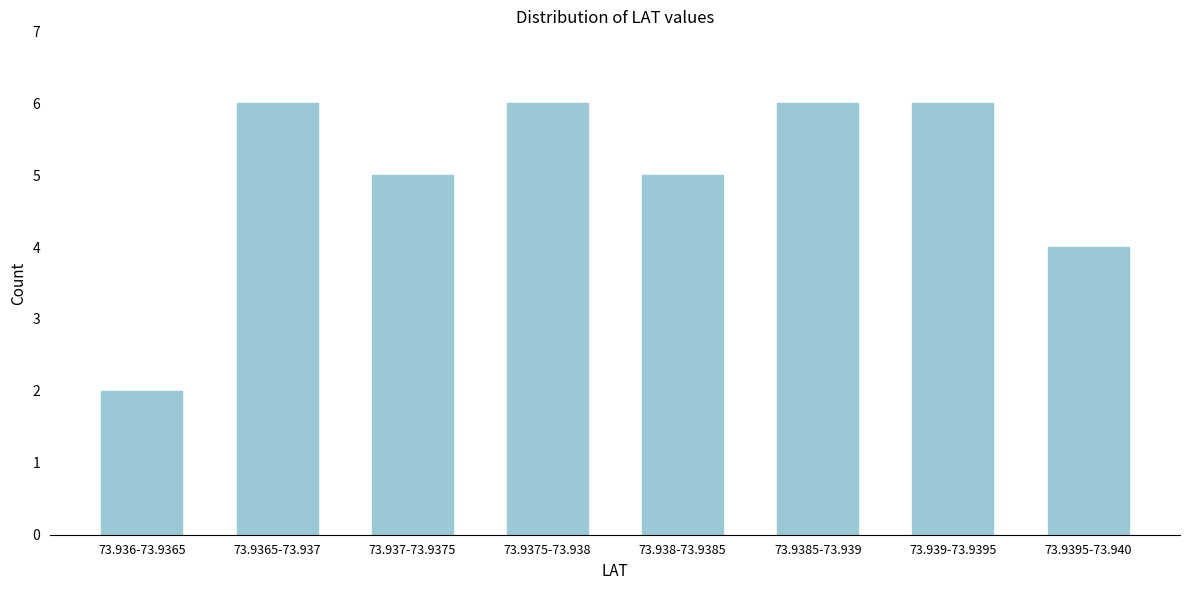

Reading right to left, what are all the values shown in this chart?

73.9395-73.940=4	73.939-73.9395=6	73.9385-73.939=6	73.938-73.9385=5	73.9375-73.938=6	73.937-73.9375=5	73.9365-73.937=6	73.936-73.9365=2